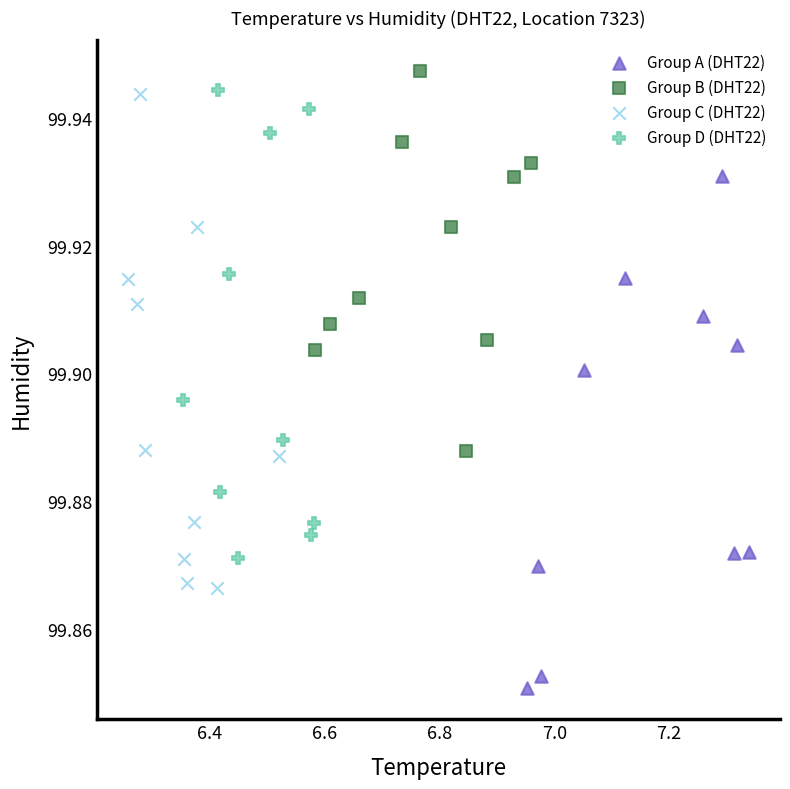

Which series has the widest spread of Y values?

Group A (DHT22)